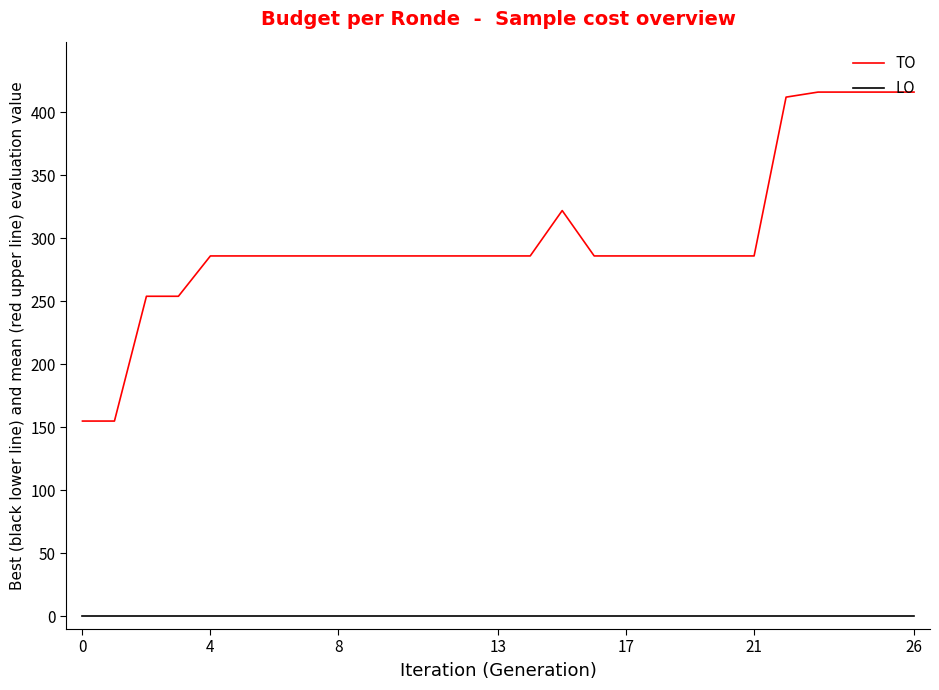

Count the number of categories in the chart.

27